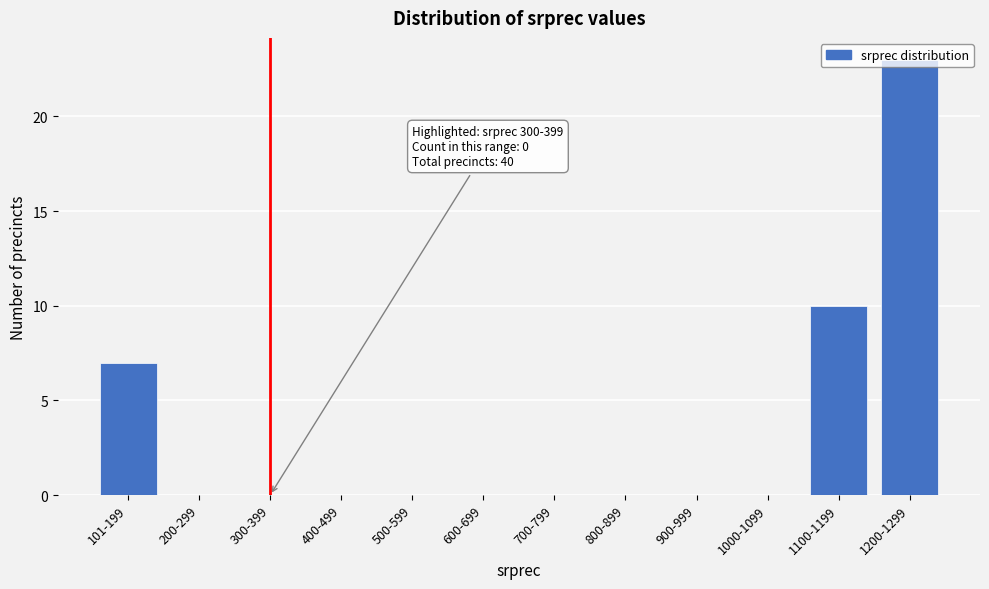

What is the greatest value displayed?

23